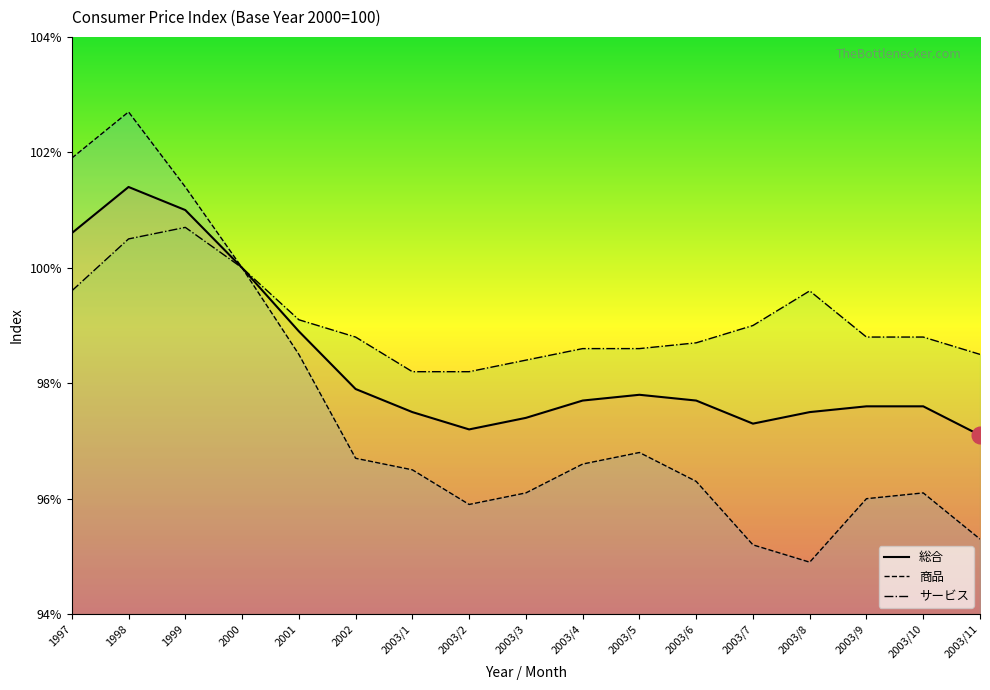

True or false: サービス and 商品 cross at least once.

False